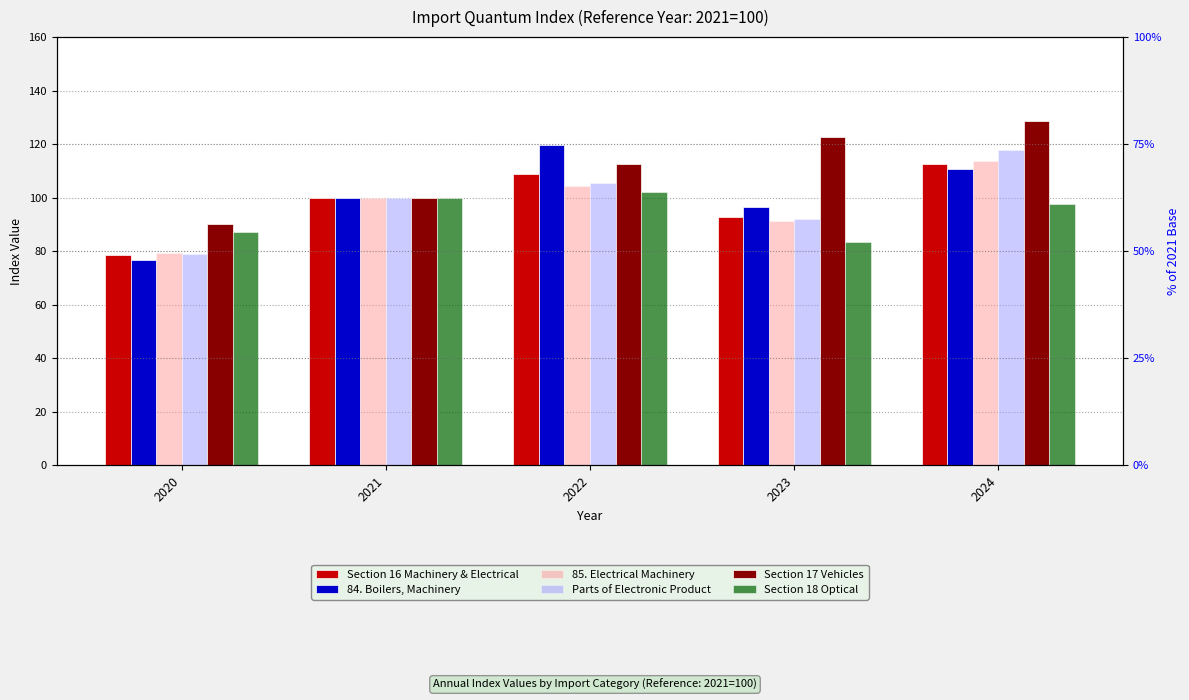

Are the bars horizontal?

No